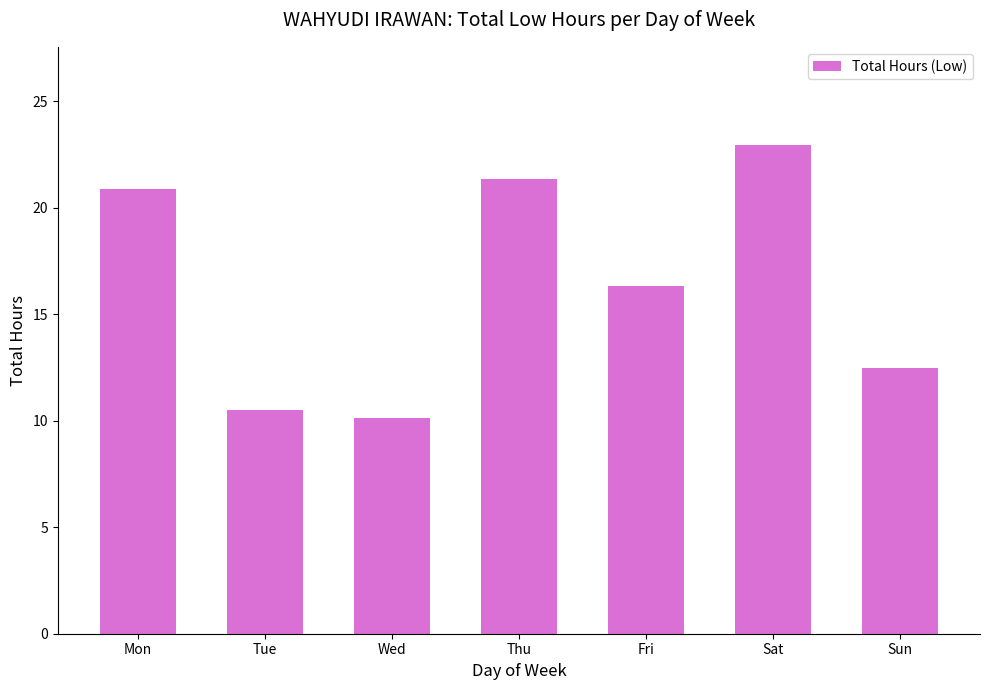

Count the number of categories in the chart.

7